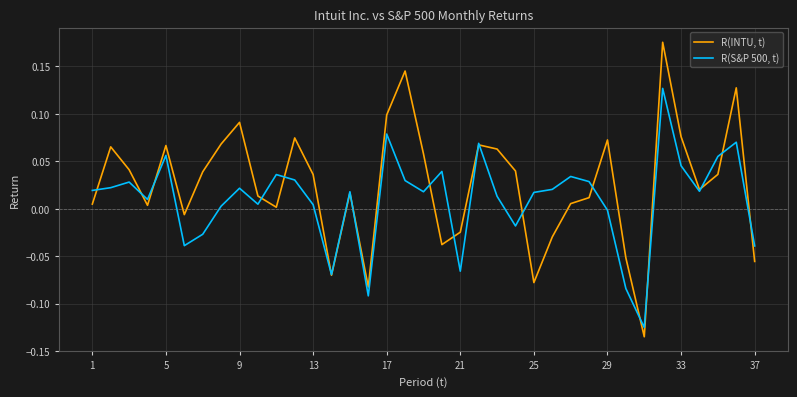

Which series has the largest range (max minus min)?

R(INTU, t)